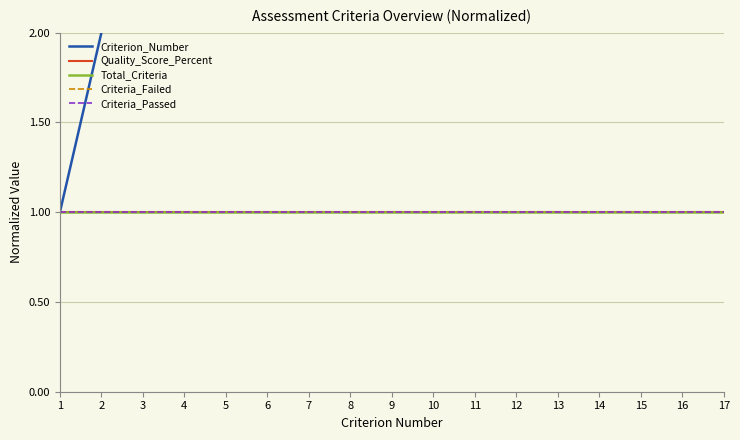

Rank the categories by Quality_Score_Percent value from lowest to highest.

1, 2, 3, 4, 5, 6, 7, 8, 9, 10, 11, 12, 13, 14, 15, 16, 17